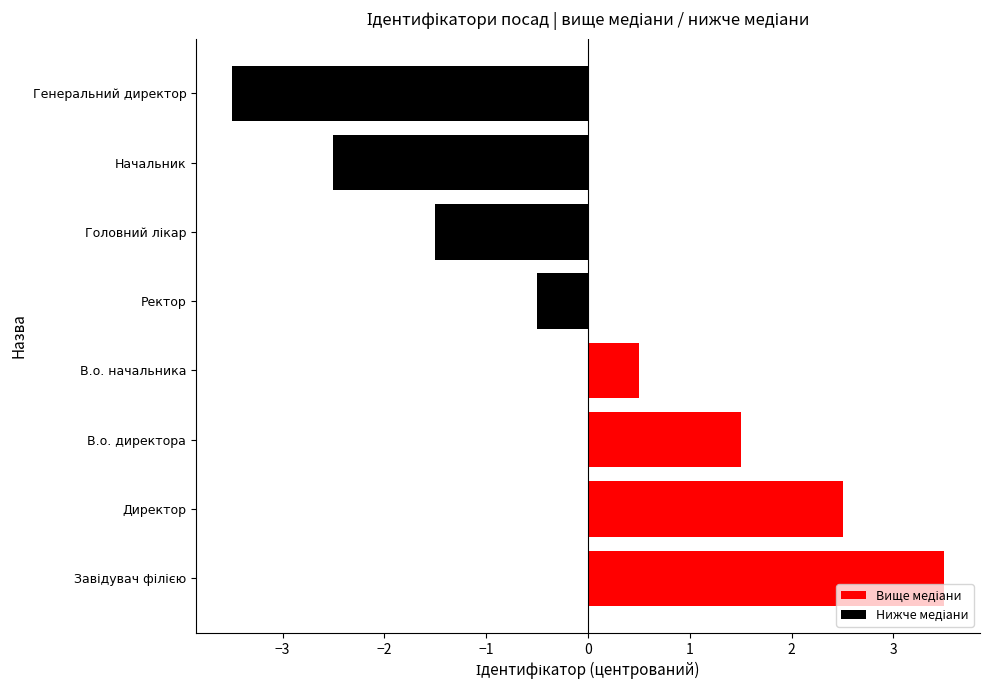

True or false: the data shows -0.8 at Ректор.

False